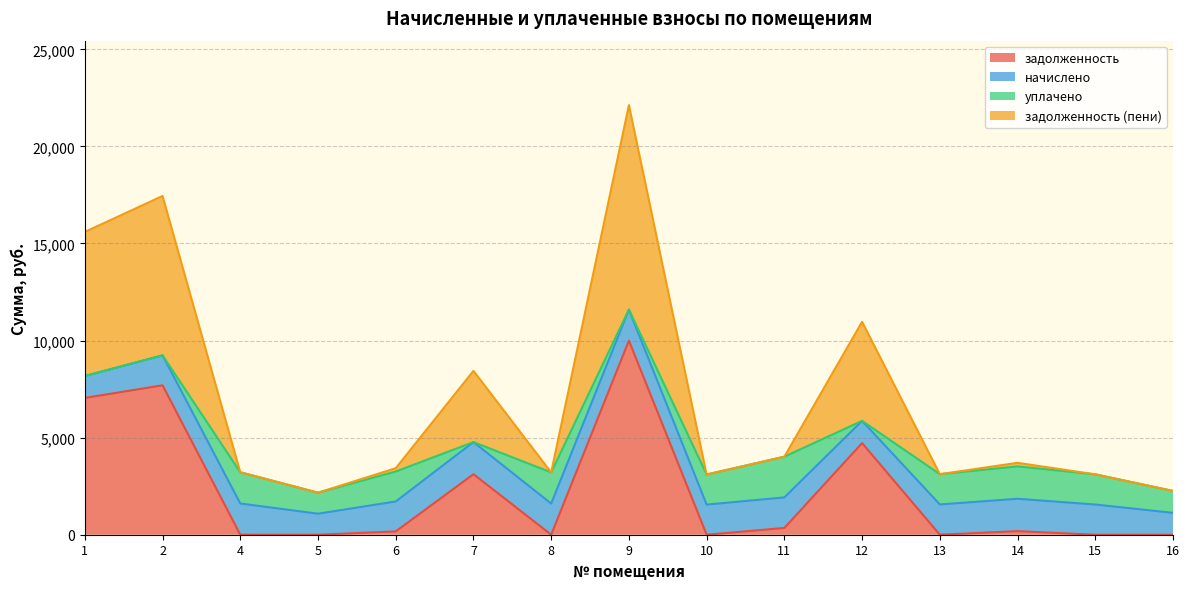

What is the total value across all series at 1?

15594.3